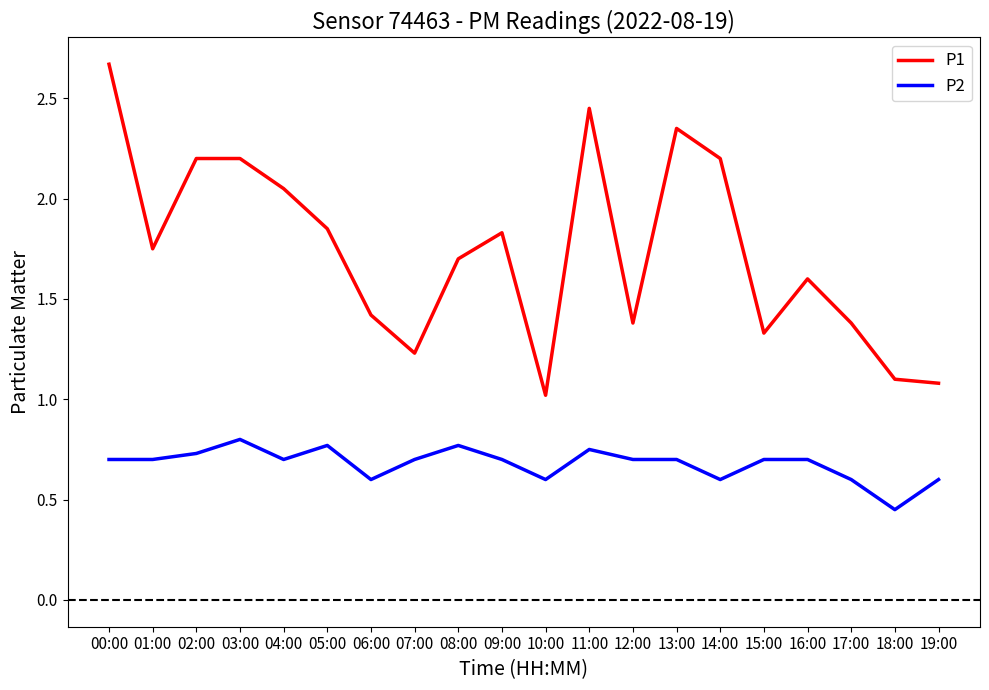

Does the chart have visible grid lines?

No